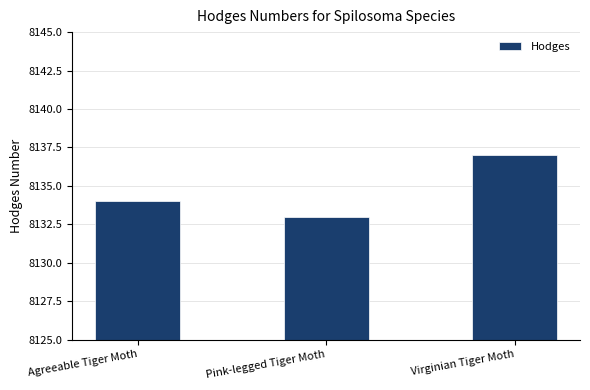

How many values are below 8134?

1